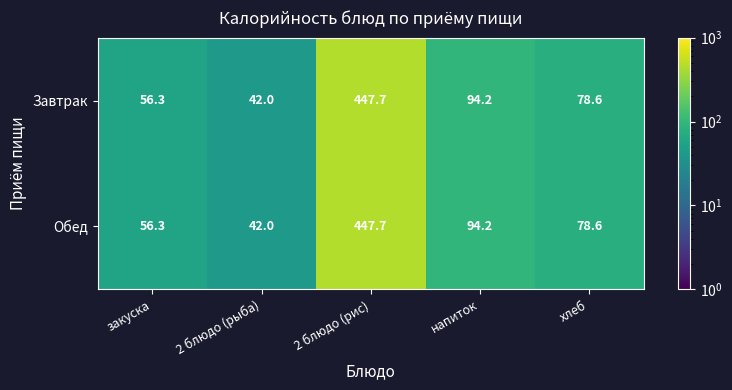

At which label is Завтрак closest to 244?

напиток